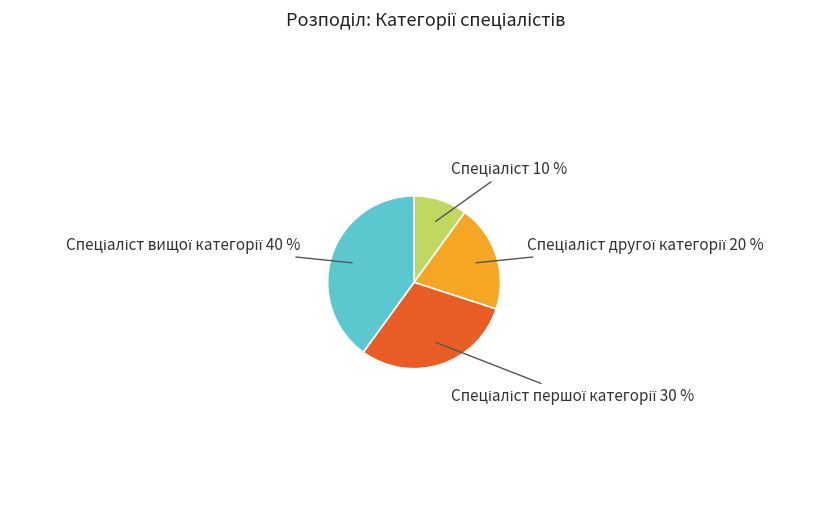

Is there a majority slice in this chart?

No